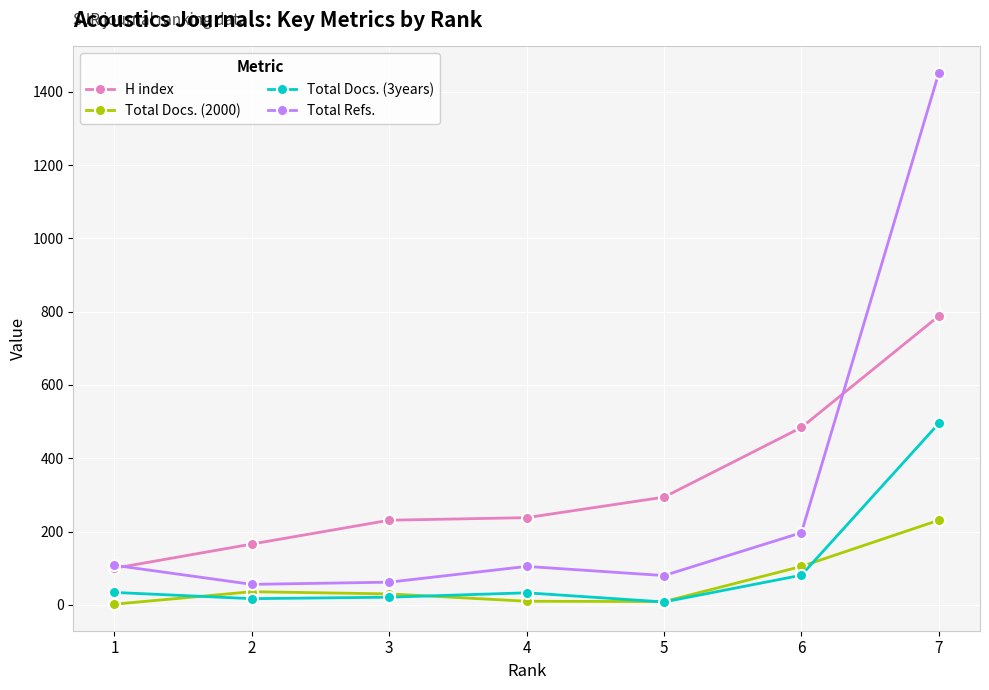

List the series in order of their peak value, lowest first.

Total Docs. (2000), Total Docs. (3years), H index, Total Refs.